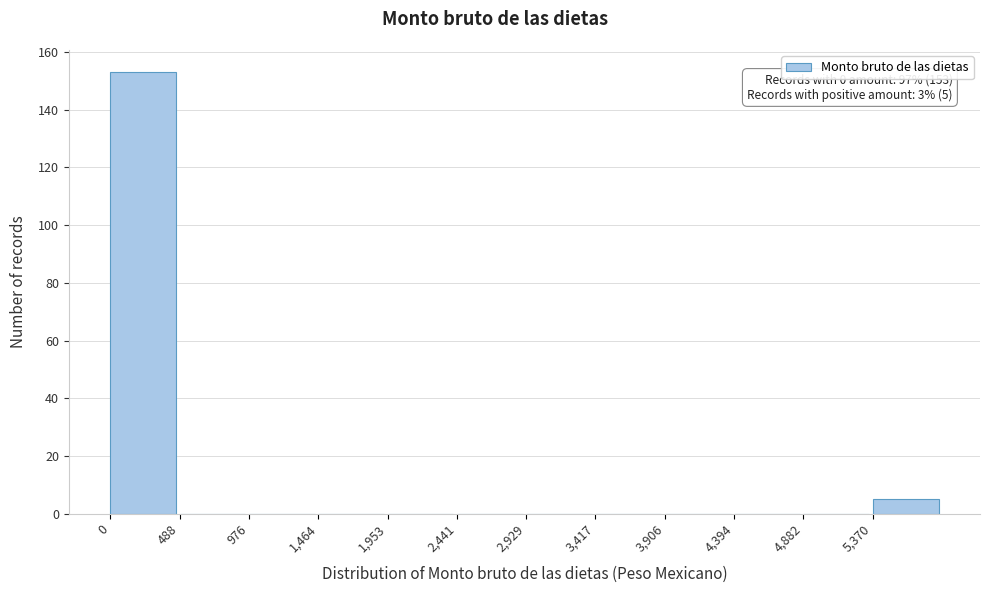

Which range on the x-axis has the tallest bar?

0 to 500